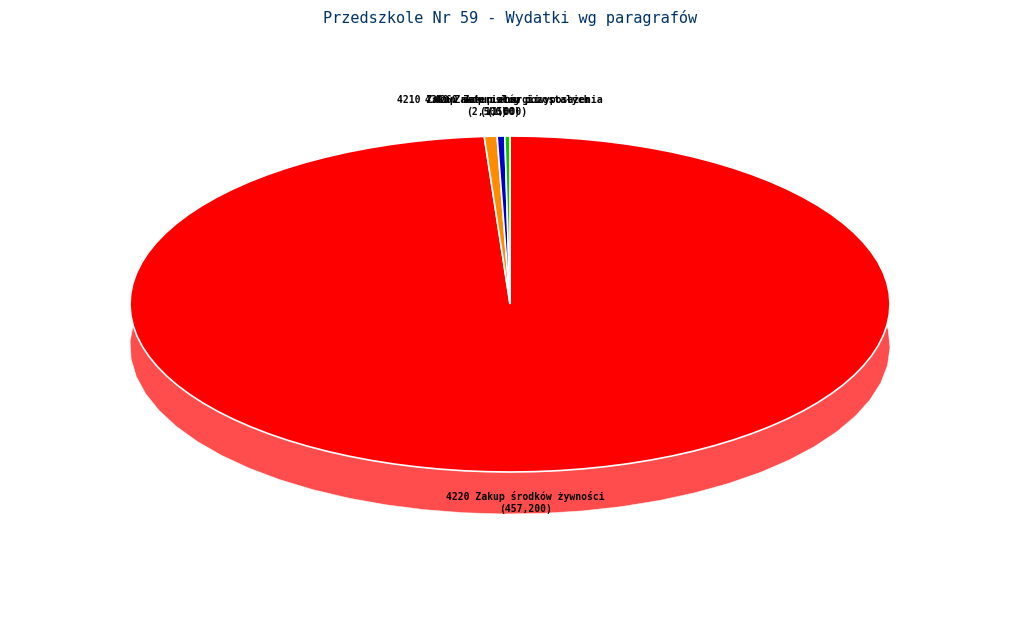

To the nearest percent, what percentage of the pie is 4260 Zakup energii?

1%